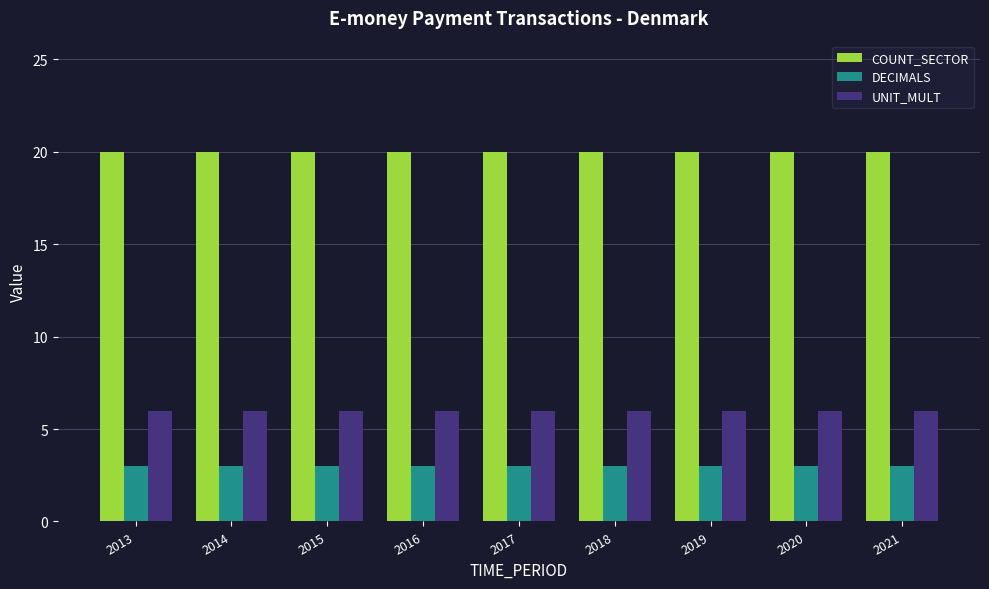

At 2016, list the series in order from largest to smallest.

COUNT_SECTOR, UNIT_MULT, DECIMALS